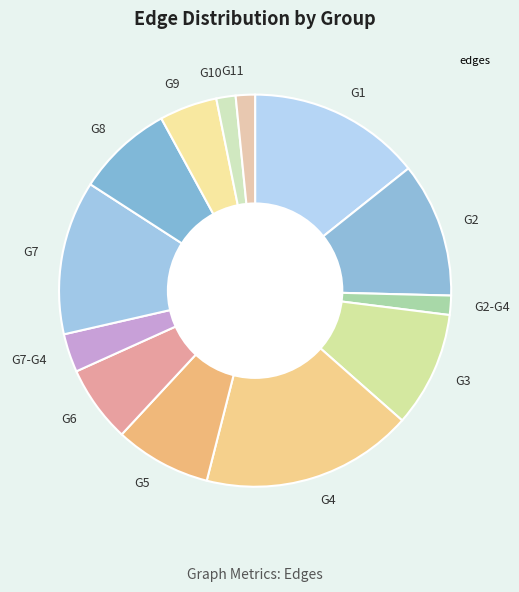

How many slices are in this pie chart?

13